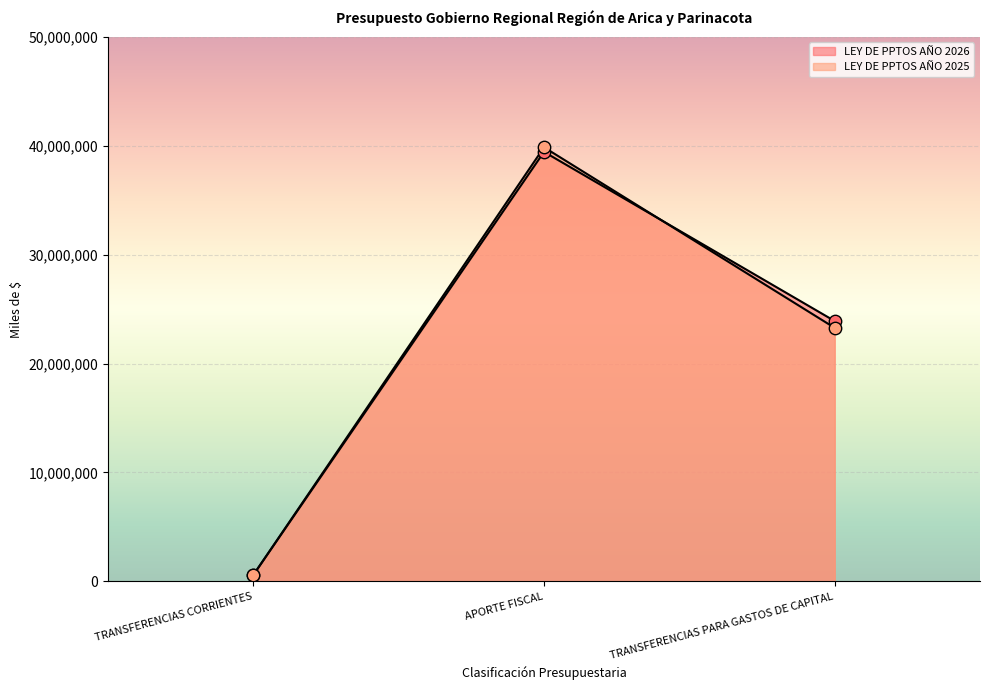

Which series reaches the minimum Y coordinate?

LEY DE PPTOS AÑO 2026